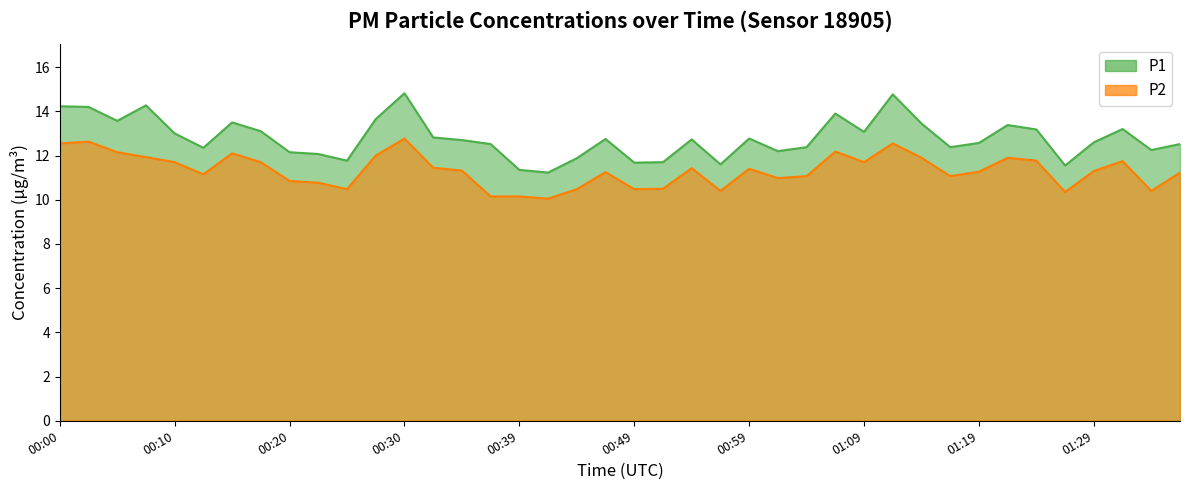

Is the value of P1 at 00:57 greater than the value of P2 at 01:29?

Yes